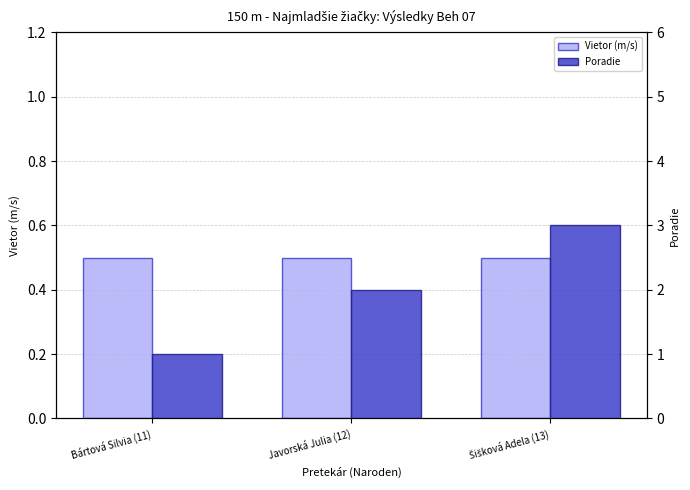

What is the approximate value of Vietor (m/s) at Šišková Adela (13)?

0.5